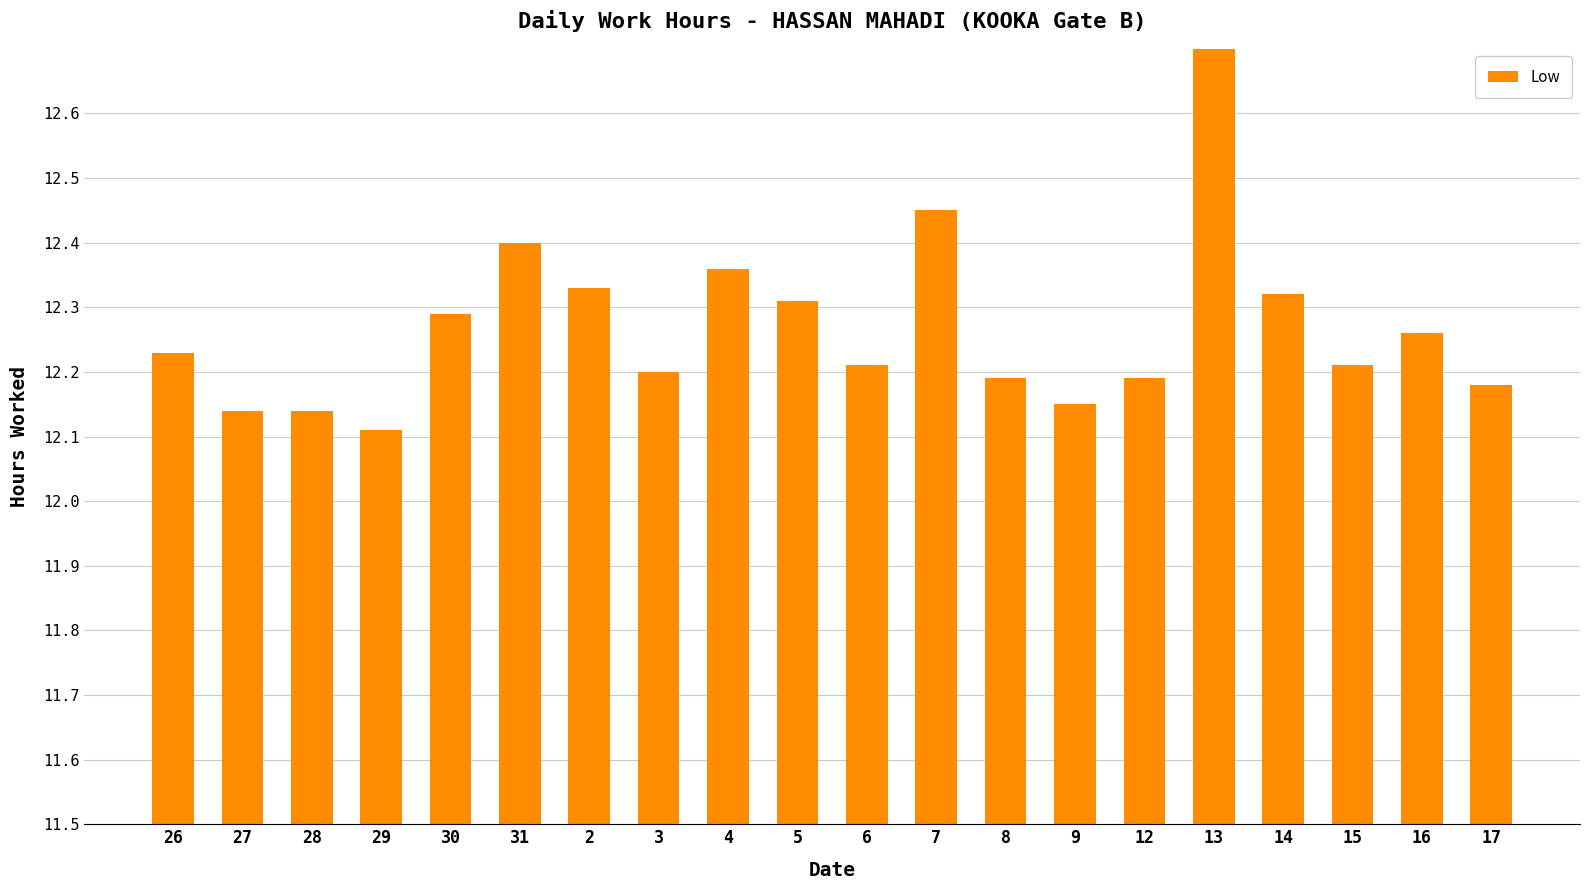

The chart shows a value of 7.9 at 17. True or false?

False